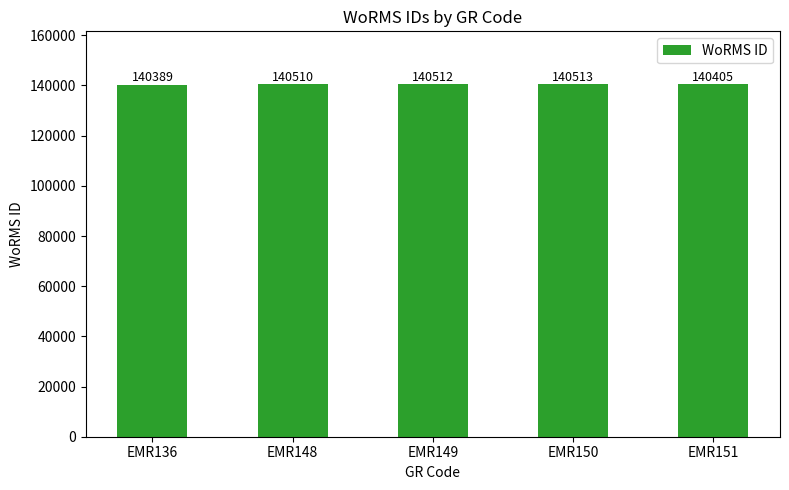

What is the difference between the values at EMR136 and EMR149?

123